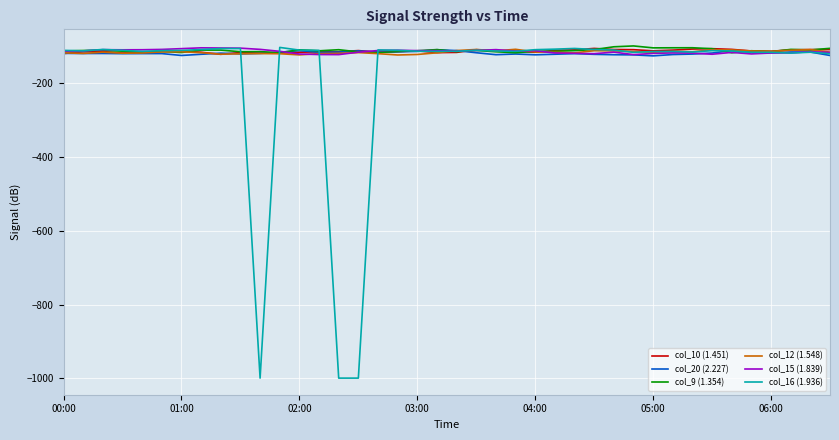

What is the maximum value for col_12 (1.548)?

-108.3